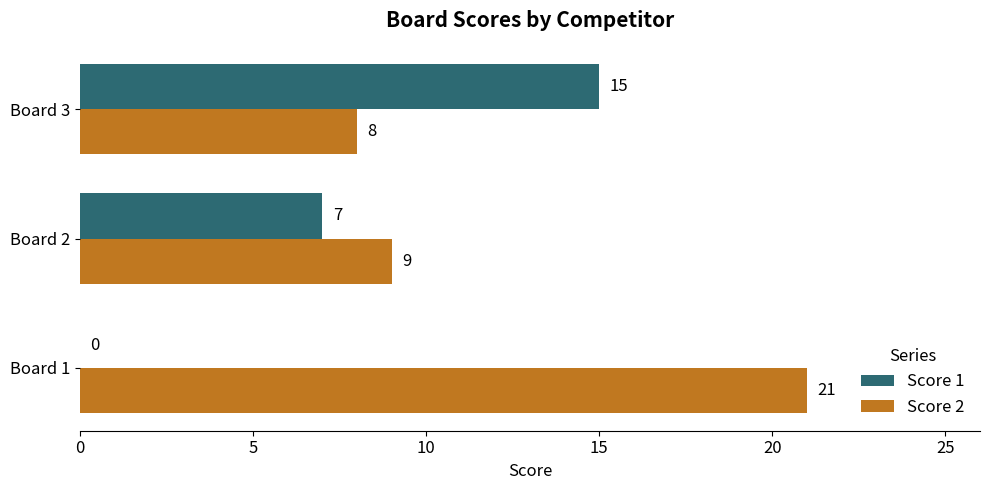

How many values in Score 1 are above zero?

2